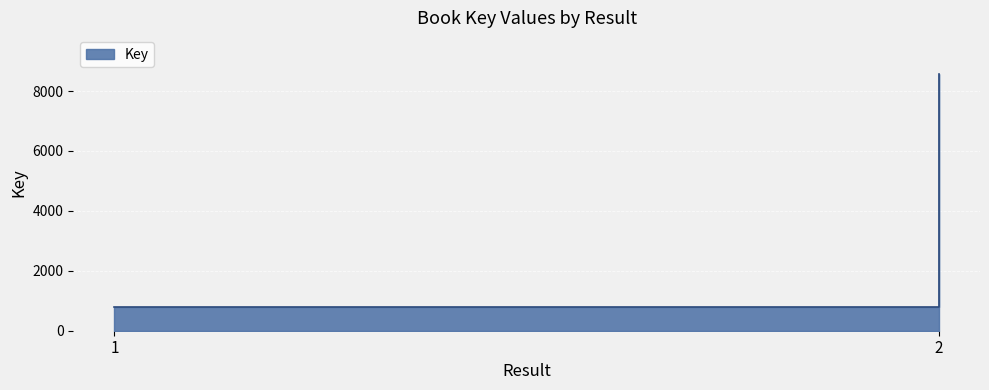

What is the change in value from 1 to 2?

+7805